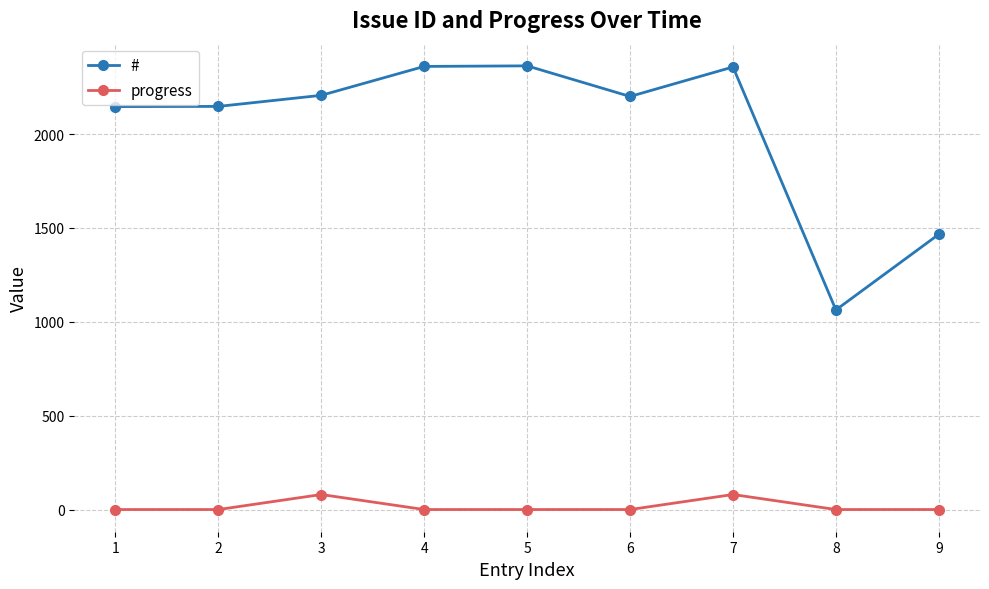

What is the sum of all progress values?

160